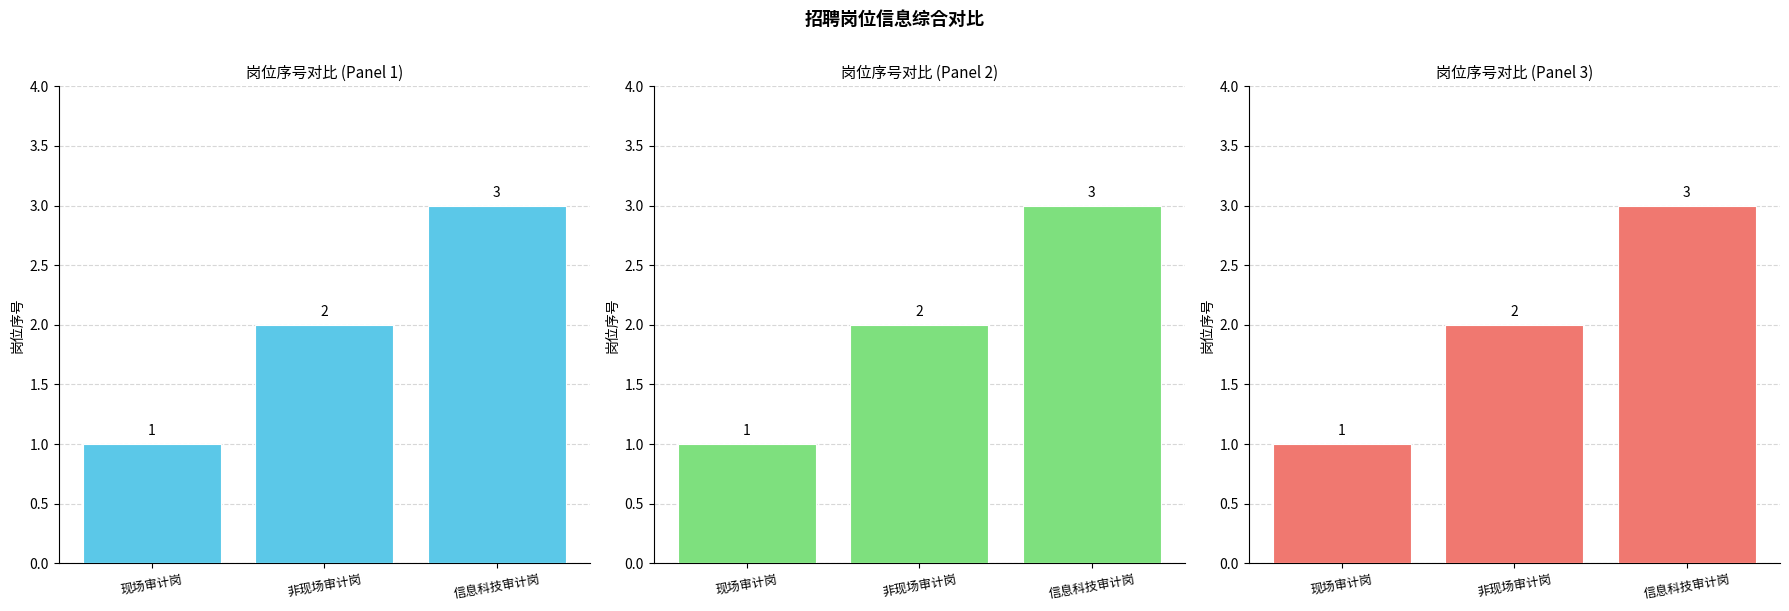

What position from the right is 现场审计岗?

3